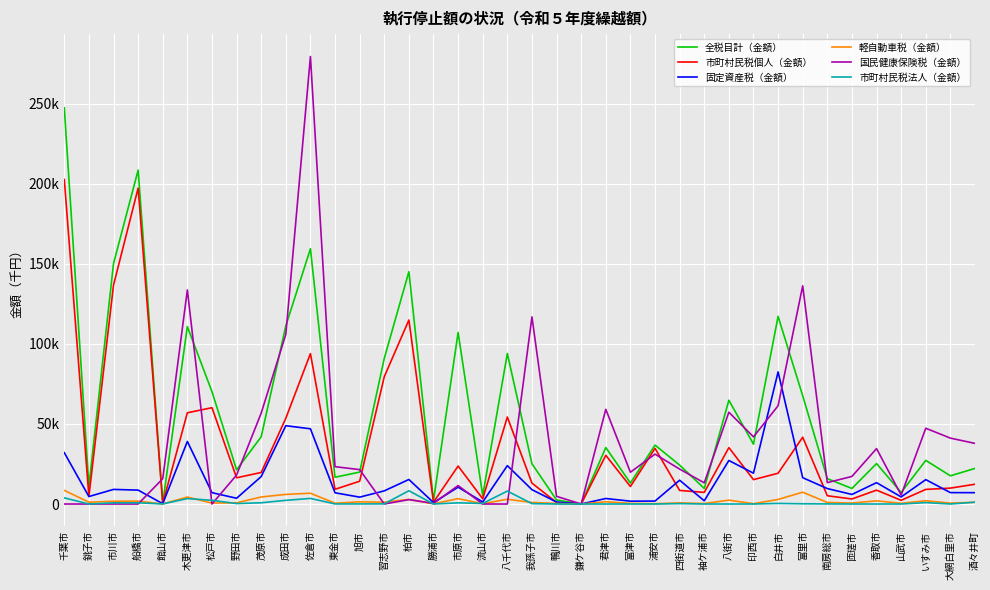

Is this an area chart (filled region under the line)?

No